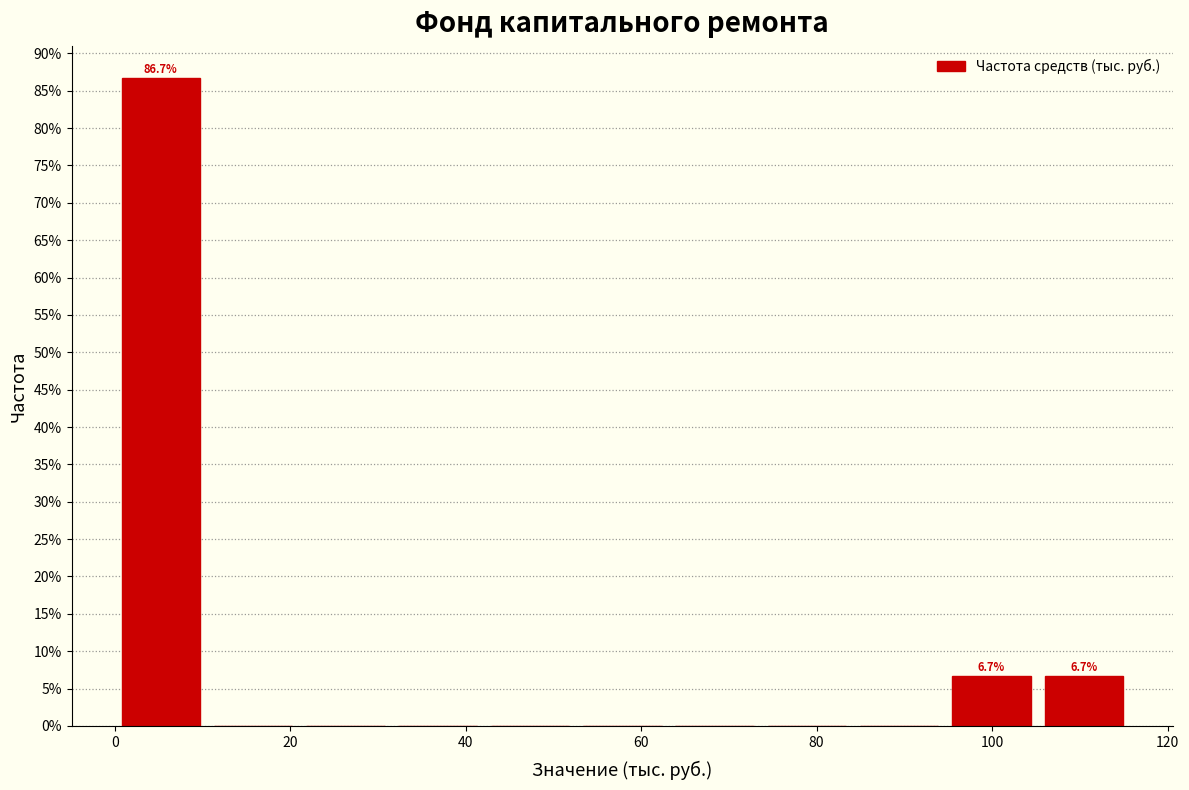

Which range on the x-axis has the tallest bar?

0 to 10